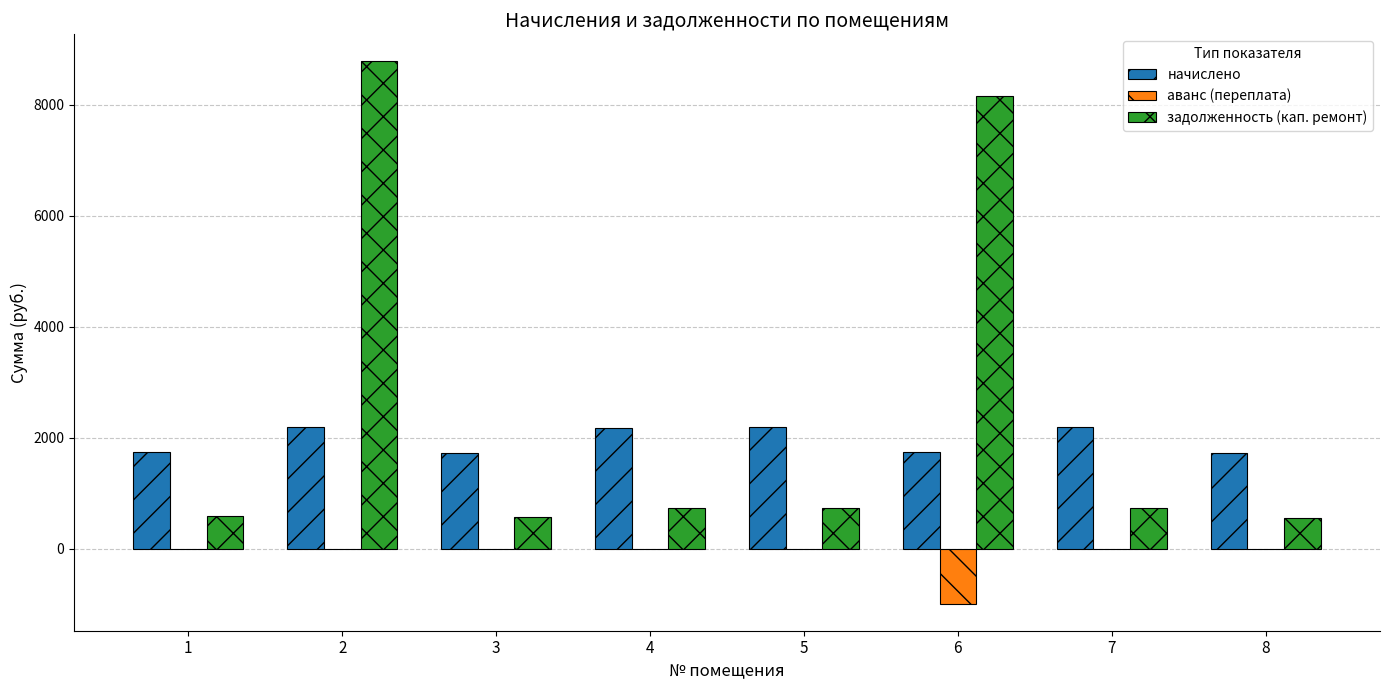

Are the bars horizontal?

No